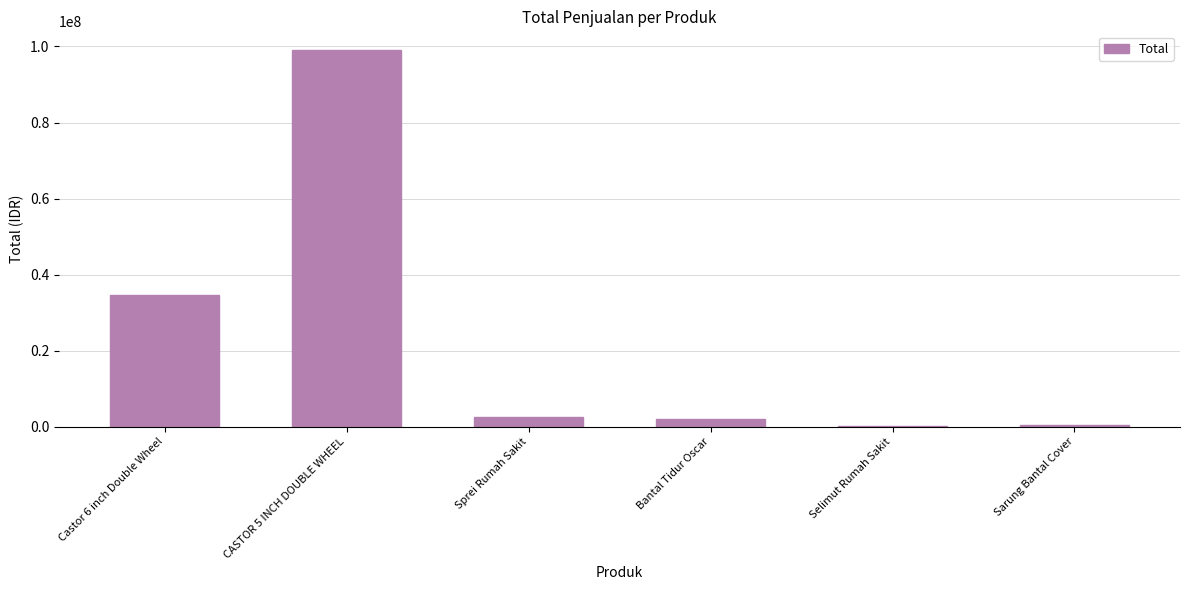

At which label does the data first exceed 2640000?

Castor 6 inch Double Wheel